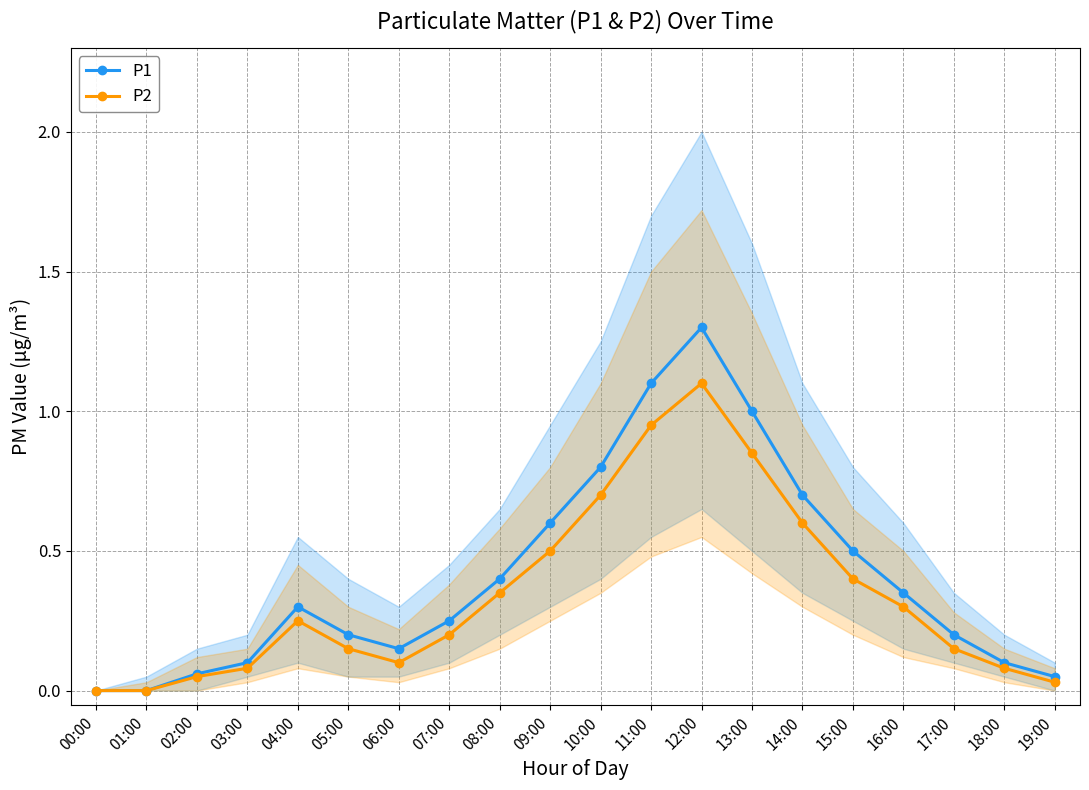

What is the approximate value of P2 at 16:00?

0.3